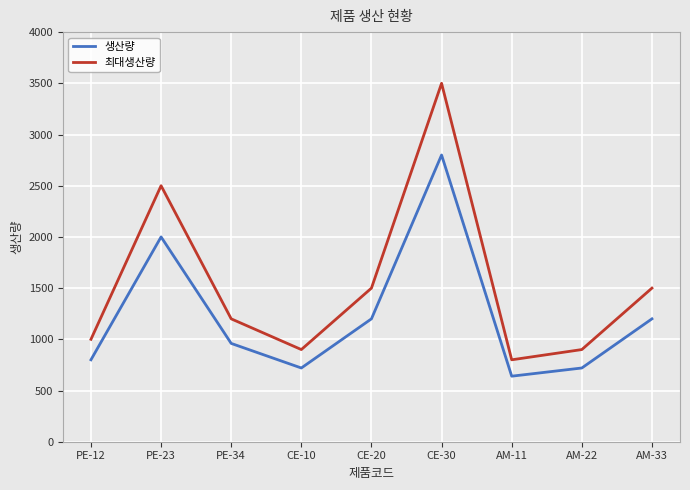

True or false: 최대생산량 and 생산량 cross at least once.

False